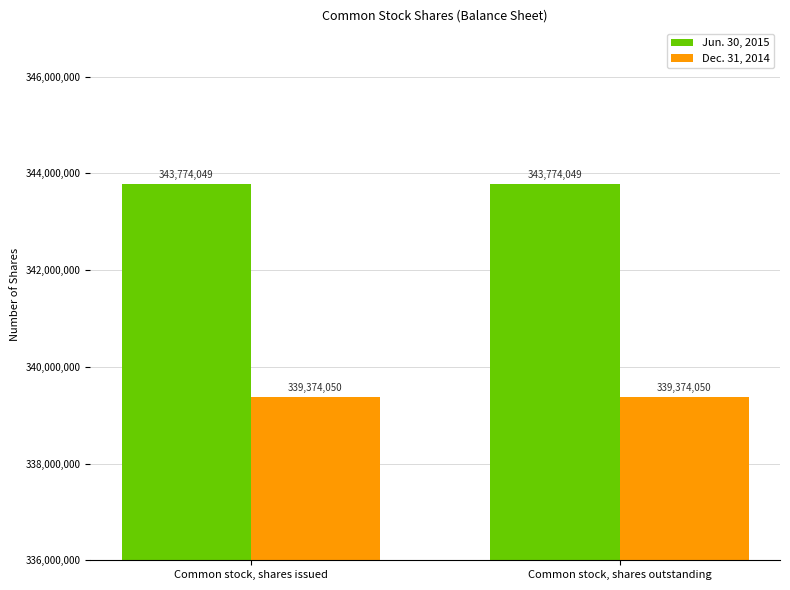

What is the spread (max minus min) of values at Common stock, shares issued?

4399999